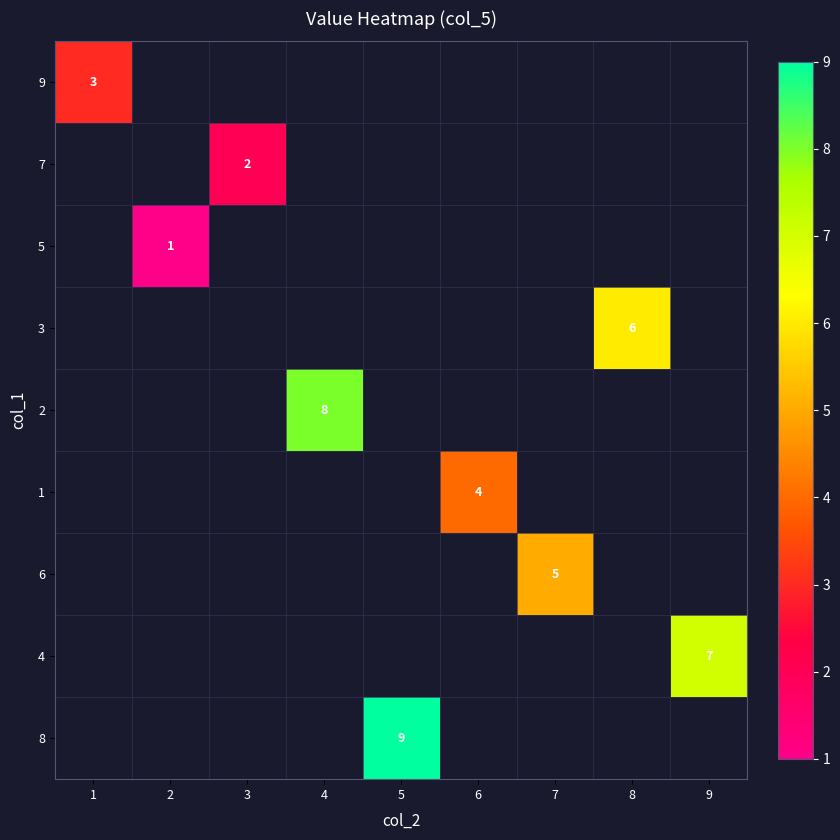

At how many categories does at least one series exceed 1?

8